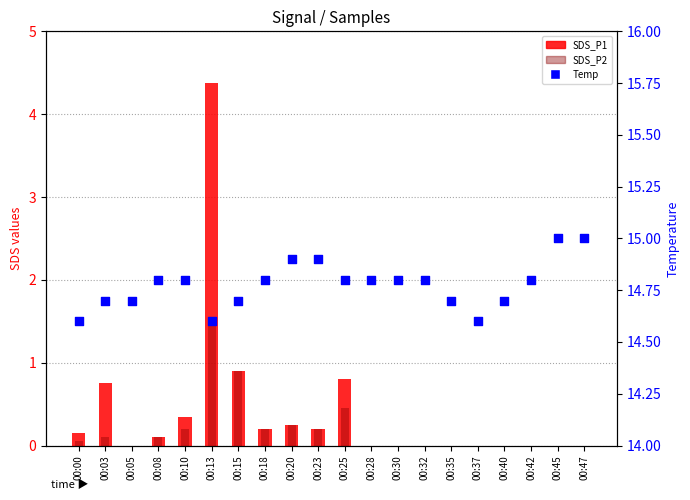

What are all the series names shown in the legend?

SDS_P1, SDS_P2, Temp